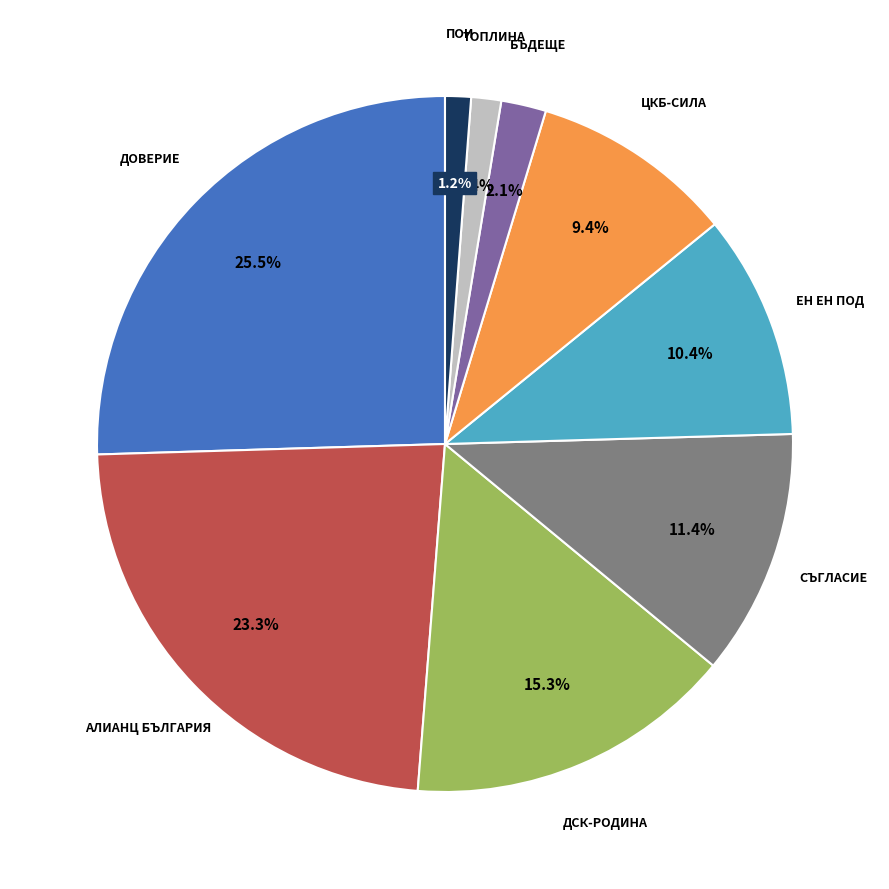

Is there a majority slice in this chart?

No